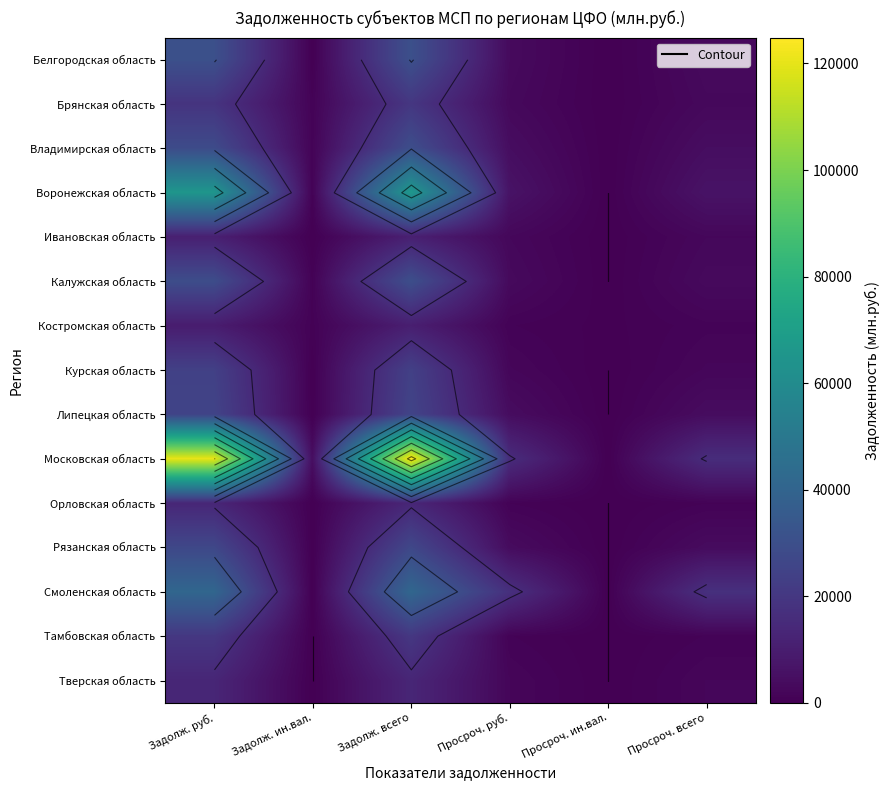

Which series changed the most between Задолж. руб. and Задолж. ин.вал.?

Московская область